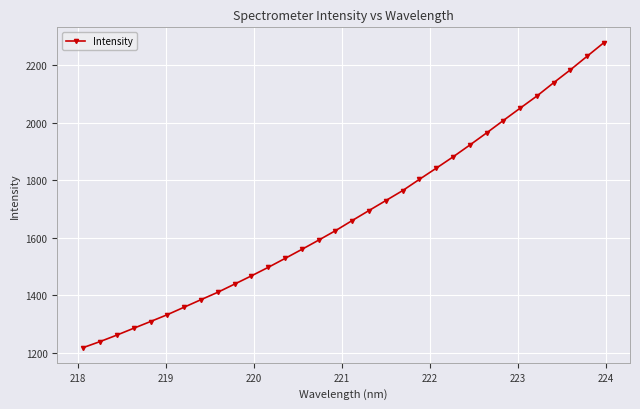

True or false: there are more than 0 points higher than both neighbors.

False